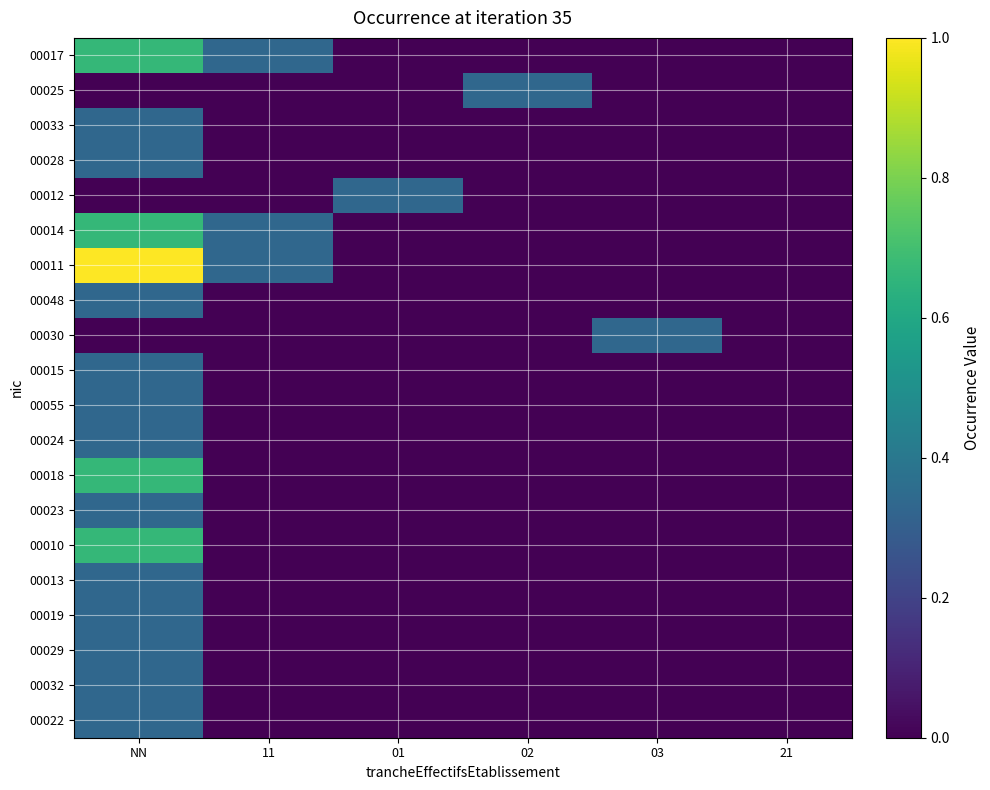

At NN, list the series in order from largest to smallest.

00011, 00017, 00014, 00018, 00010, 00033, 00028, 00048, 00015, 00055, 00024, 00023, 00013, 00019, 00029, 00032, 00022, 00025, 00012, 00030